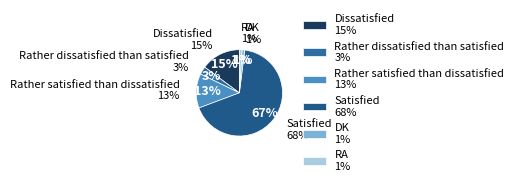

True or false: Satisfied accounts for 67% of the total.

True